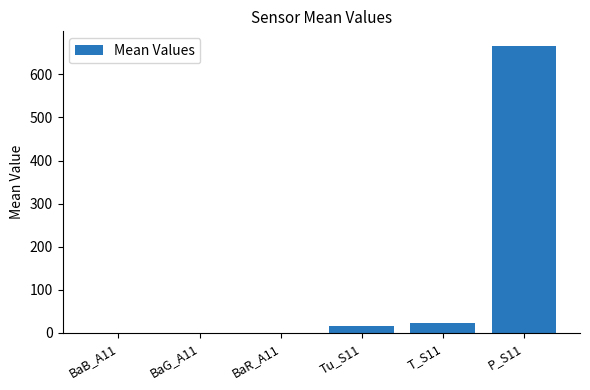

Which category has the highest value across all series?

P_S11